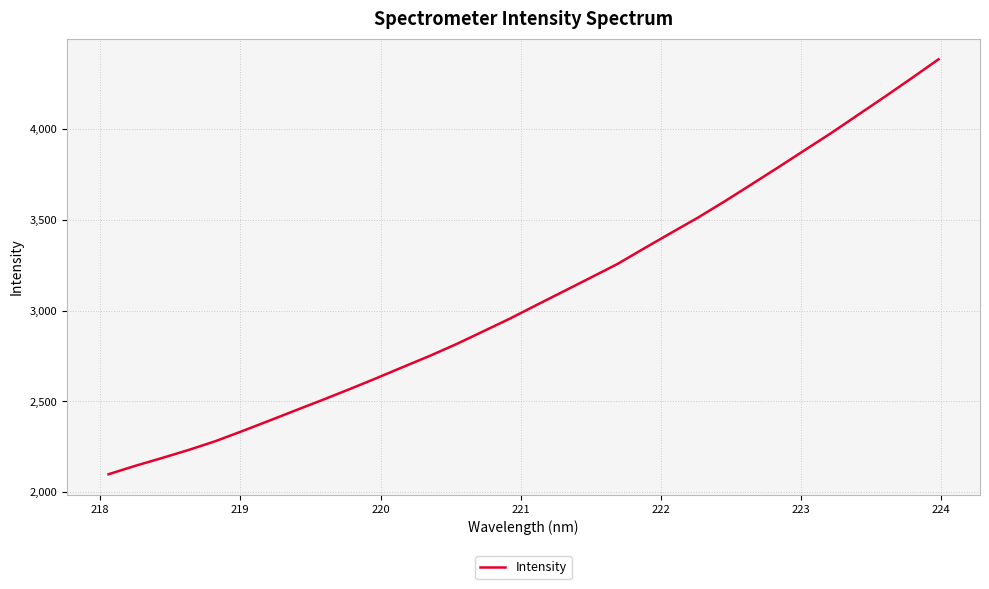

Reading right to left, what are all the values shown in this chart?

4384.3	4280.6	4178.7	4079.1	3979.1	3883.9	3788.3	3694.3	3601.1	3511.3	3427.4	3342.7	3256.4	3181.1	3106.4	3032.1	2956.7	2886.1	2816.0	2750.7	2689.2	2627.2	2566.9	2508.1	2450.9	2393.0	2336.0	2280.5	2232.0	2187.3	2144.1	2097.7